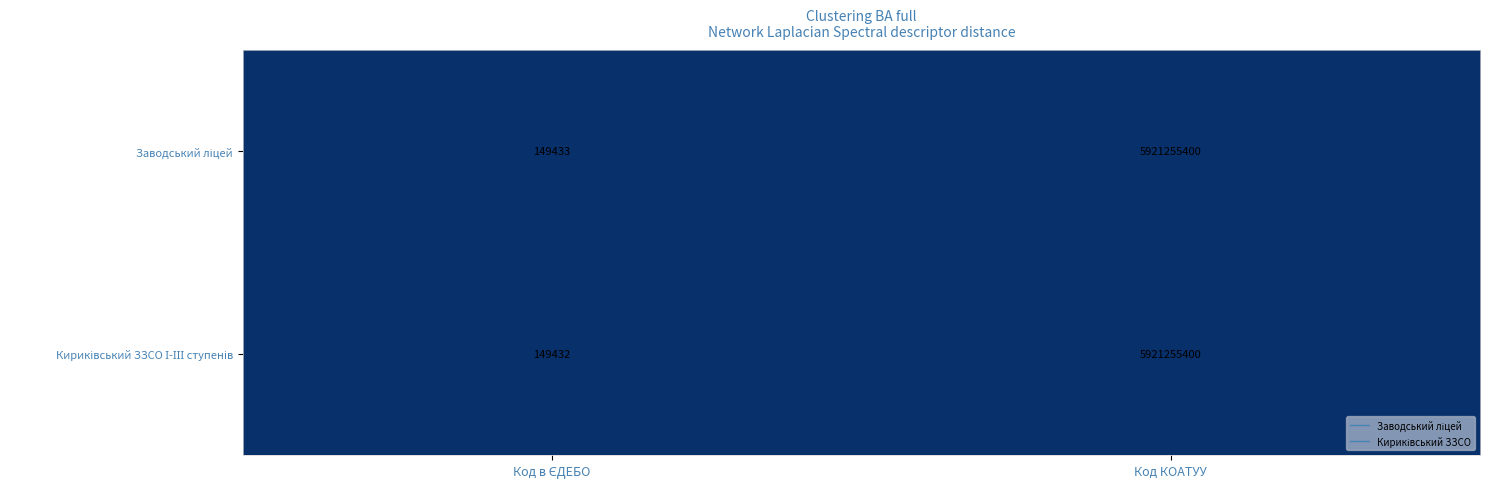

At which category is the sum across all series the highest?

Код КОАТУУ